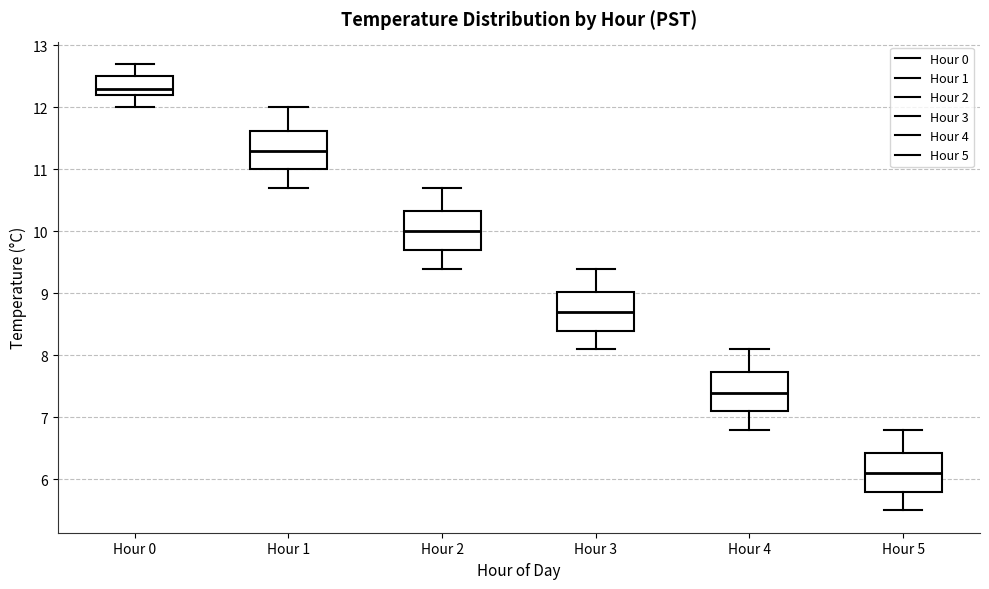

Where is the lower edge of the box for Hour 1 on the y-axis? The values are not printed on the chart, so give them approximately, as read against the axis.

11.0